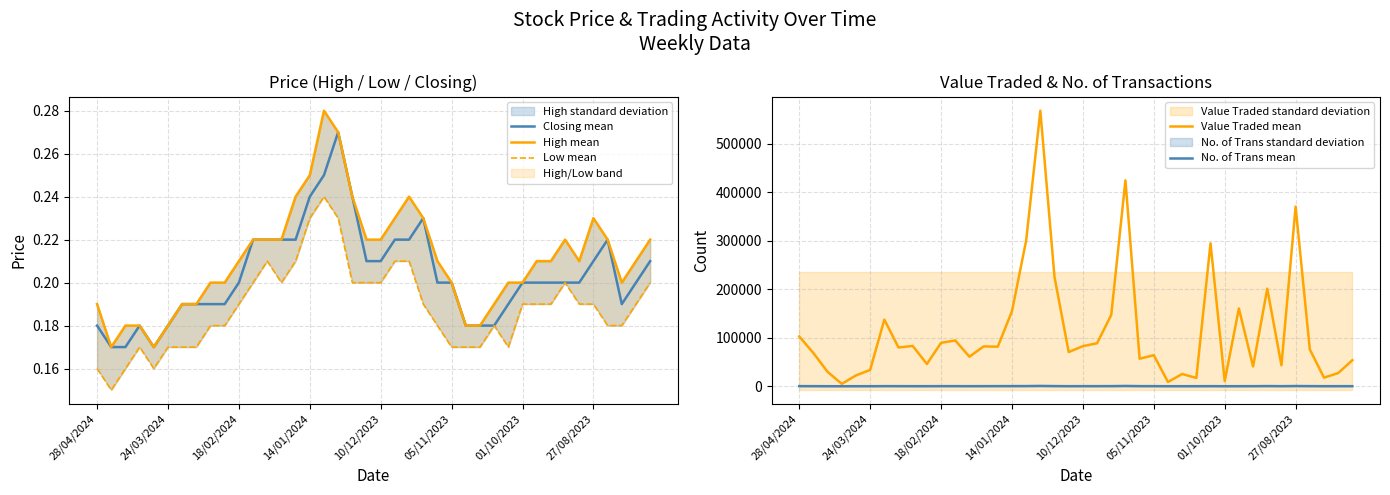

How many interior local valleys does the Closing mean series have?

2